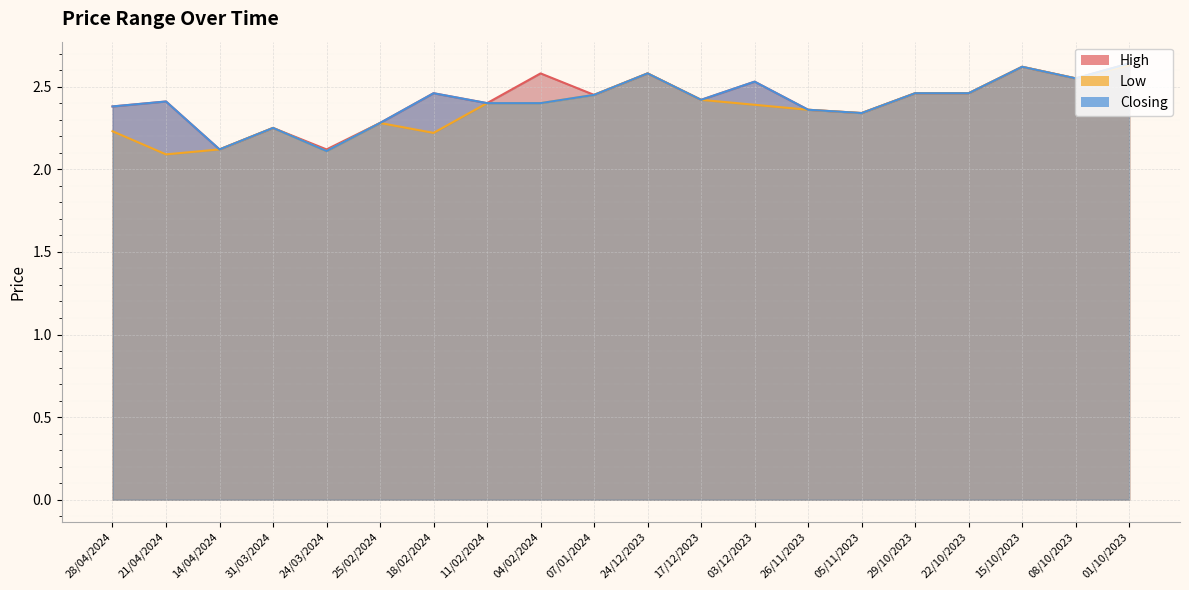

What is the highest value of the High series?

2.6